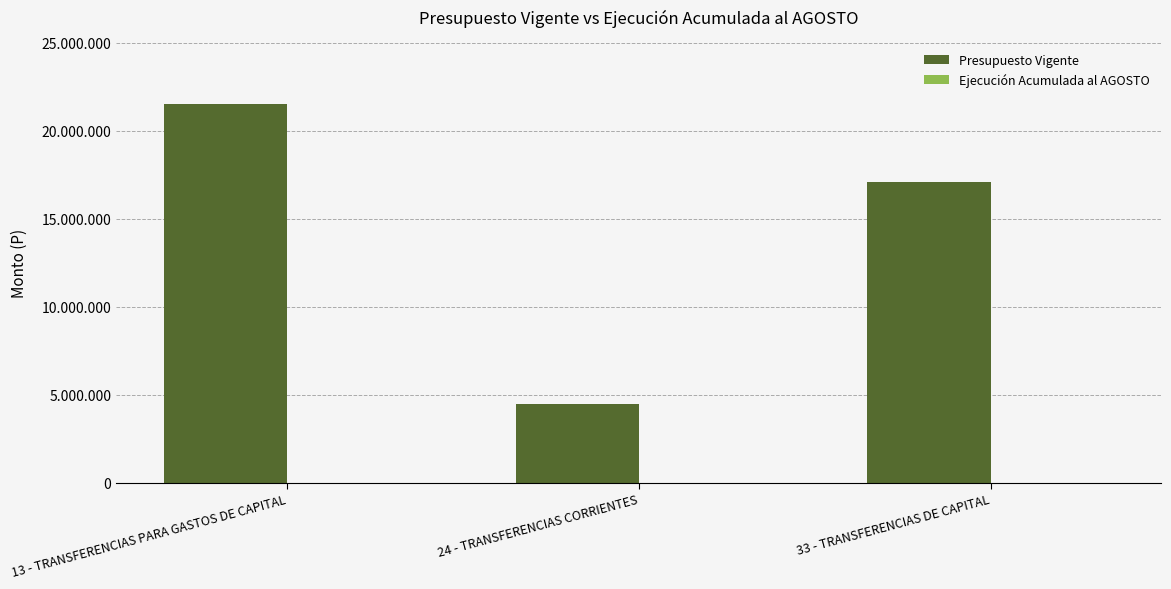

What position from the left is 13 - TRANSFERENCIAS PARA GASTOS DE CAPITAL?

1